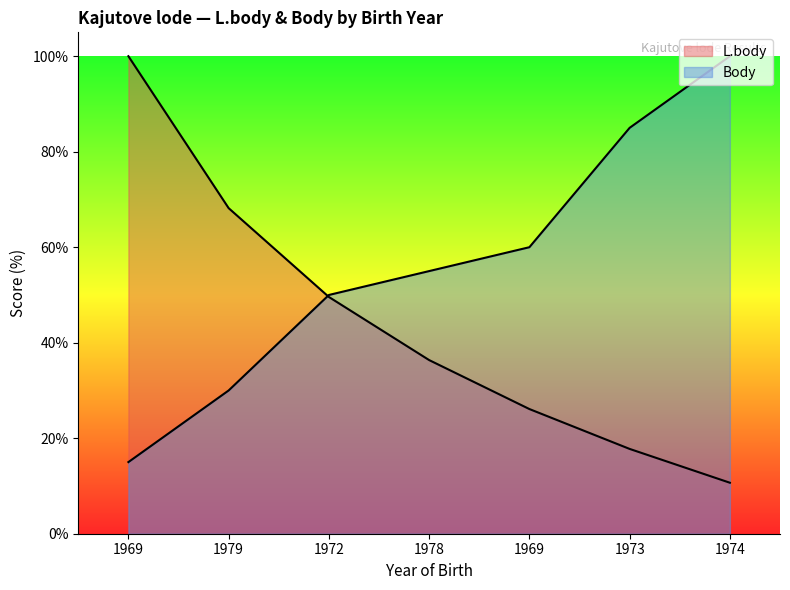

True or false: L.body and Body intersect in this chart.

True